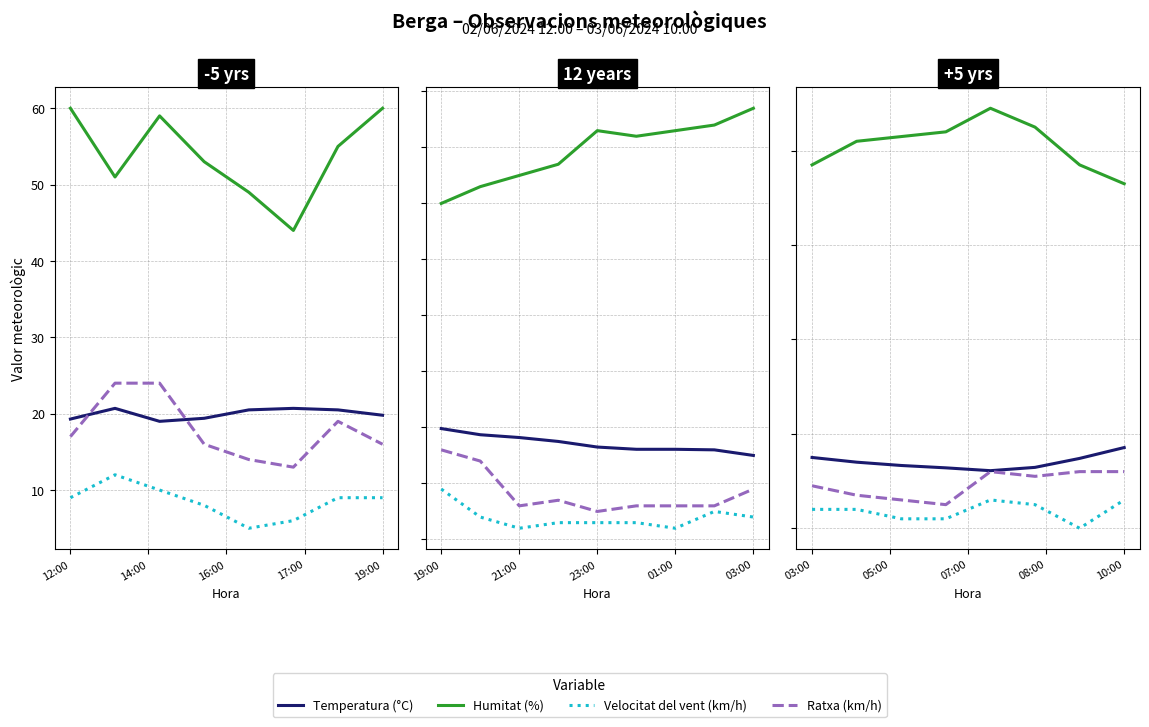

How many lines are shown in the chart?

4